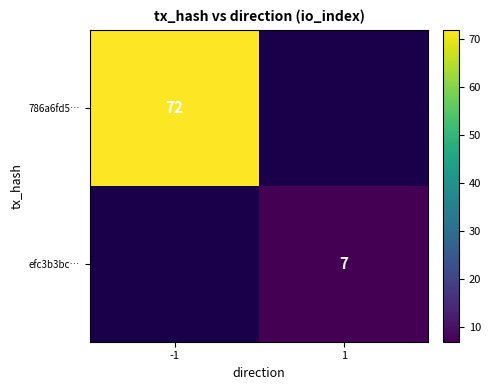

The 786a6fd5… series shows 46 at -1. True or false?

False